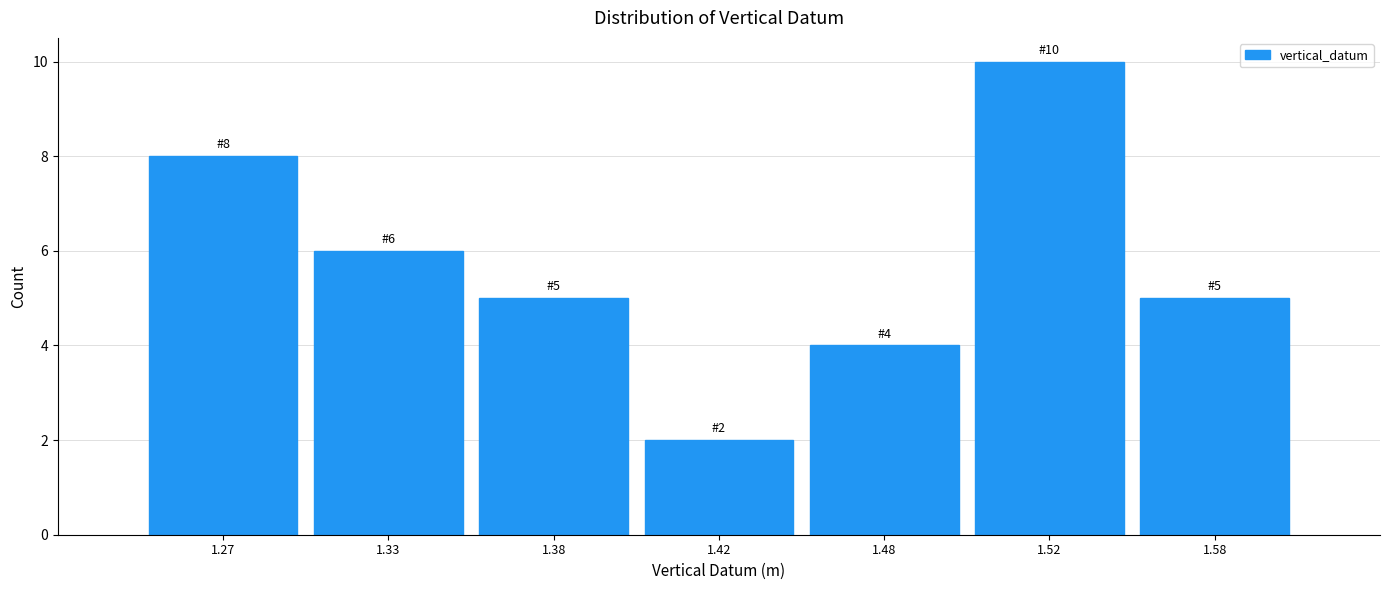

Reading left to right, transcribe all the data shown in this chart.

8	6	5	2	4	10	5